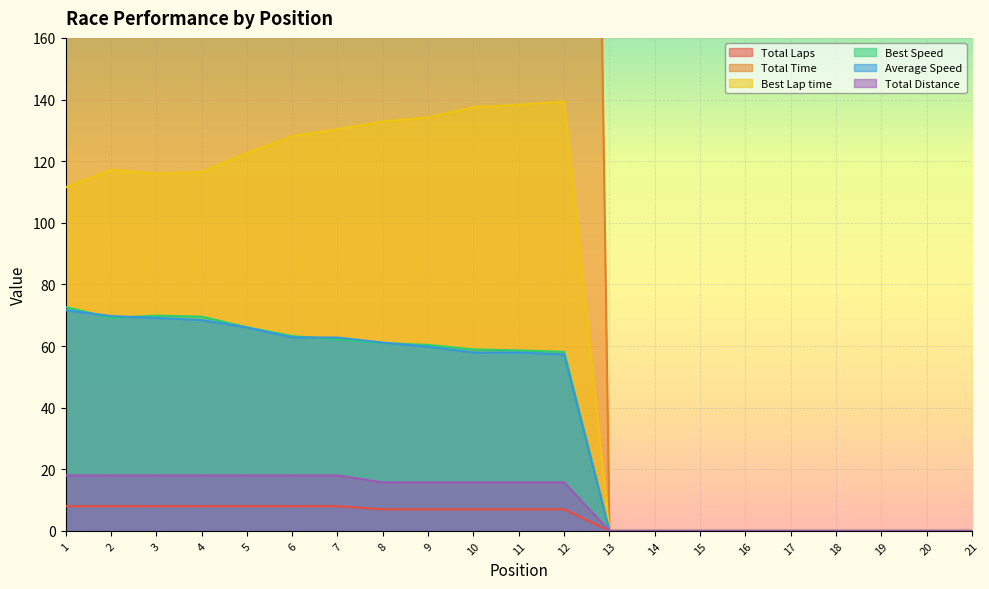

How many lines are shown in the chart?

6